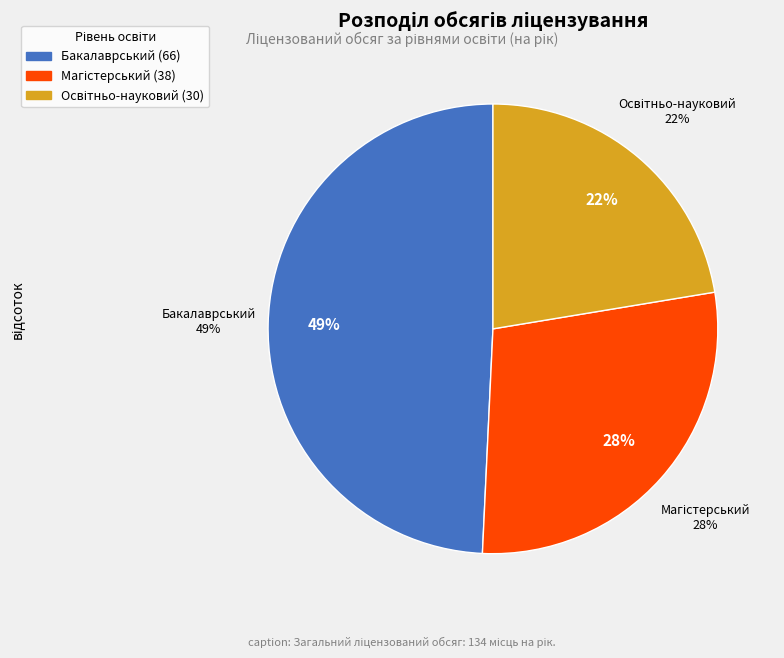

What is the change in value from перший (бакалаврський) рівень to третій (освітньо-науковий) рівень?

-36